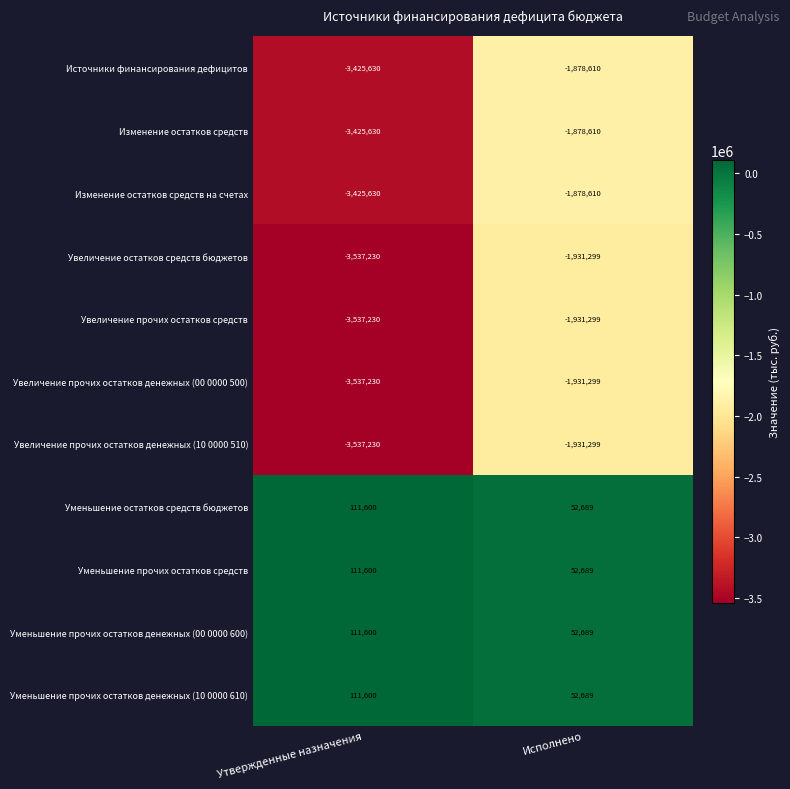

The value of Увеличение прочих остатков денежных (10 0000 510) at Исполнено is -1931299. True or false?

True